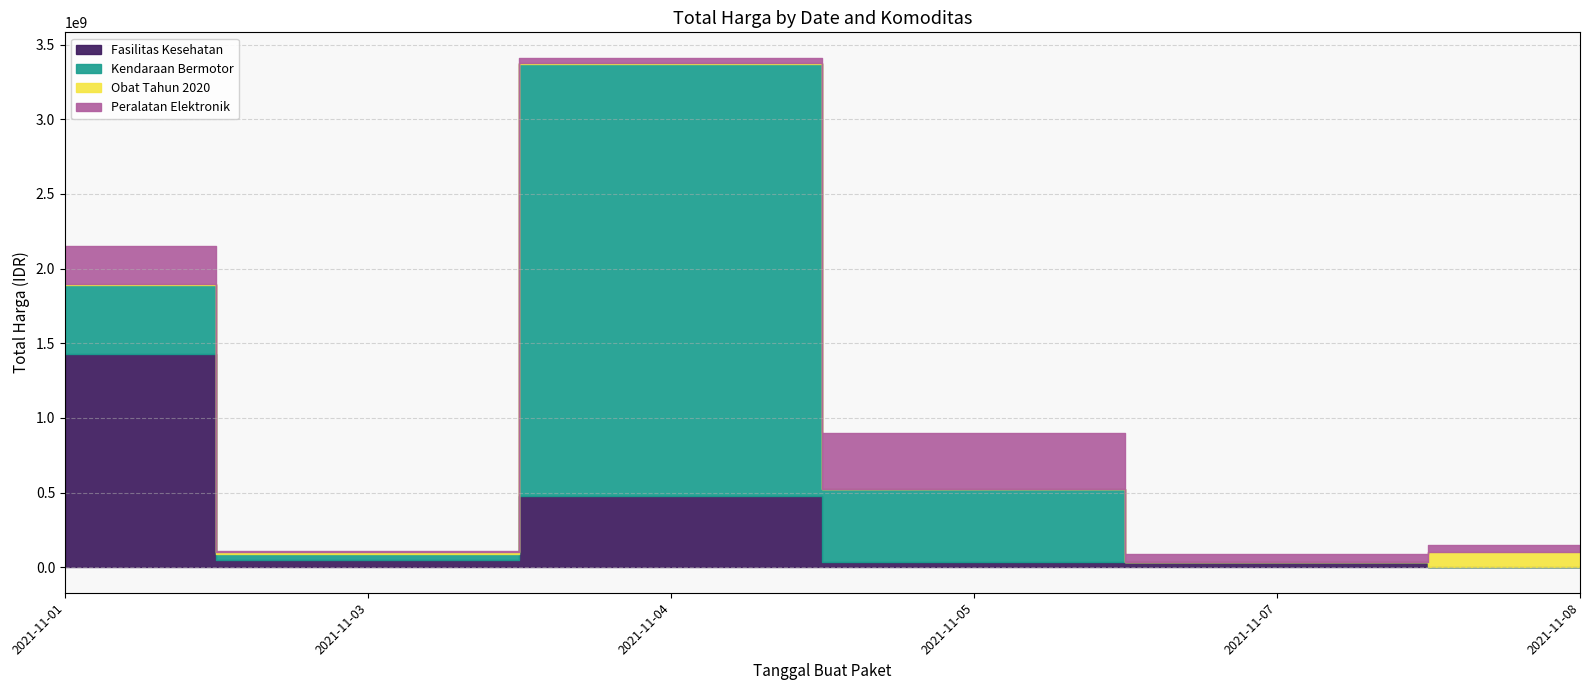

True or false: Fasilitas Kesehatan and Kendaraan Bermotor intersect in this chart.

True